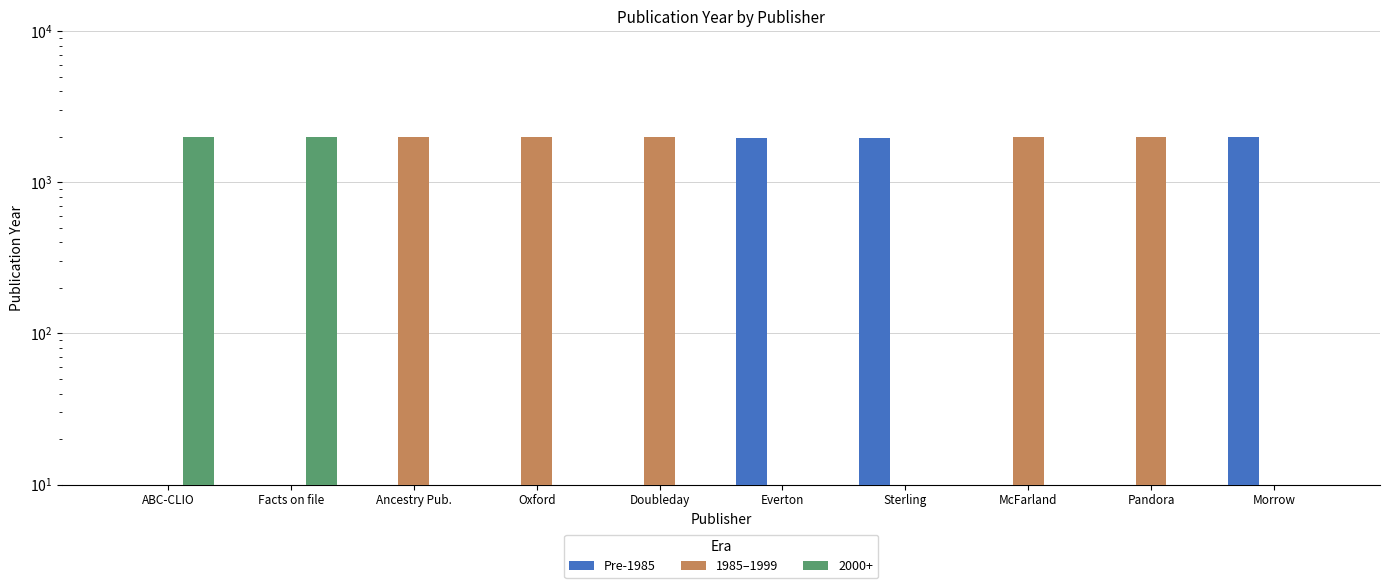

Reading left to right, extract all data points from this chart.

Pre-1985: ABC-CLIO=0	Facts on file=0	Ancestry Pub.=0	Oxford=0	Doubleday=0	Everton=1971	Sterling=1976	McFarland=0	Pandora=0	Morrow=1984
1985–1999: ABC-CLIO=0	Facts on file=0	Ancestry Pub.=1989	Oxford=1995	Doubleday=1988	Everton=0	Sterling=0	McFarland=1986	Pandora=1995	Morrow=0